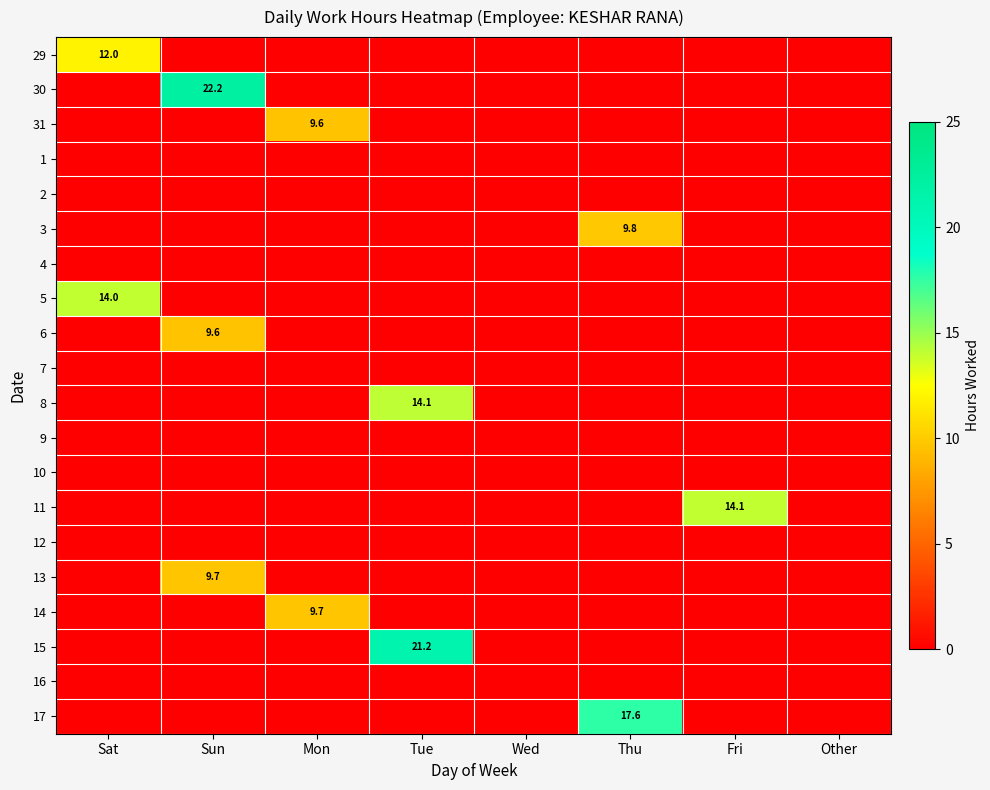

What value does the 5 series have at Sat?

14.0